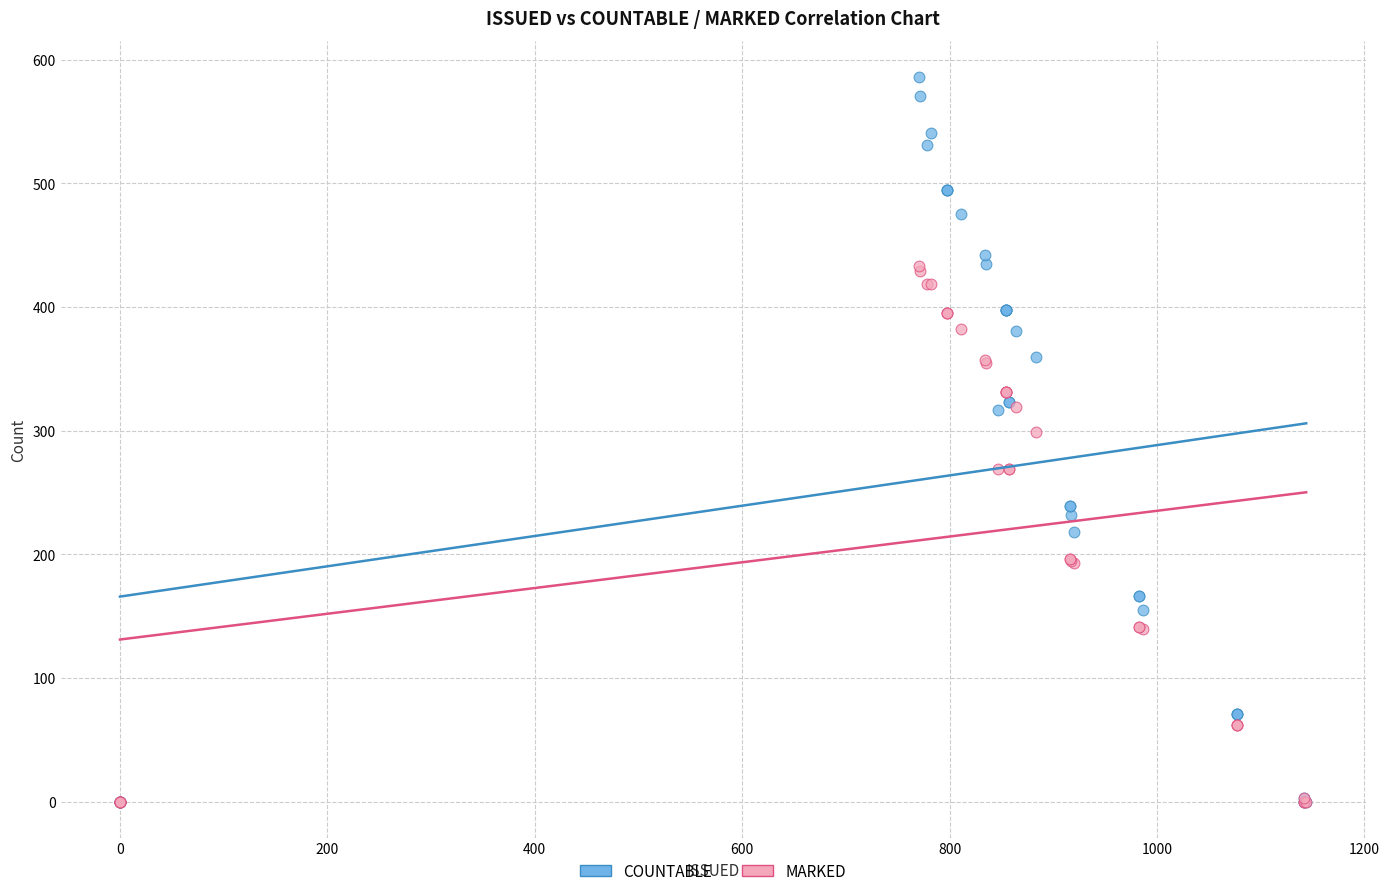

What are all the series names shown in the legend?

COUNTABLE, MARKED